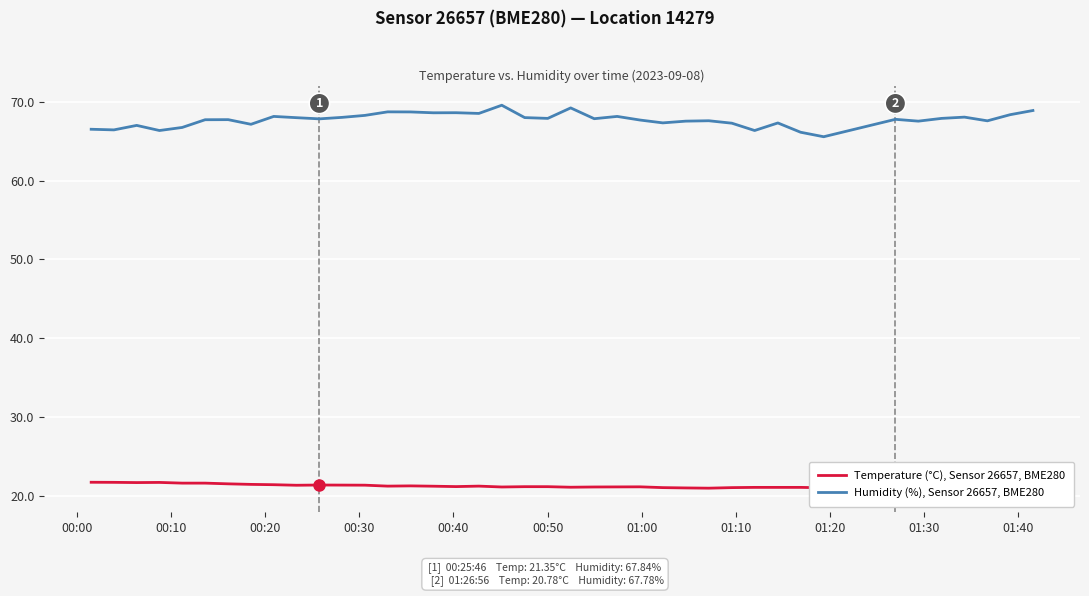

Reading right to left, list all the values displayed in this chart.

Temperature (°C), Sensor 26657, BME280: 20.4	20.4	20.4	20.5	20.5	20.7	20.8	21.0	21.1	21.1	21.1	21.0	20.9	21.0	21.0	21.1	21.1	21.1	21.1	21.1	21.1	21.1	21.2	21.1	21.2	21.2	21.2	21.3	21.3	21.4	21.3	21.4	21.4	21.5	21.6	21.6	21.7	21.7	21.7	21.7
Humidity (%), Sensor 26657, BME280: 68.9	68.4	67.6	68.1	67.9	67.5	67.8	65.6	66.1	67.3	66.4	67.3	67.6	67.5	67.3	67.7	68.2	67.9	69.2	67.9	68.0	69.6	68.5	68.6	68.6	68.7	68.7	68.3	68.0	67.8	68.0	68.2	67.2	67.7	67.7	66.8	66.4	67.0	66.4	66.5